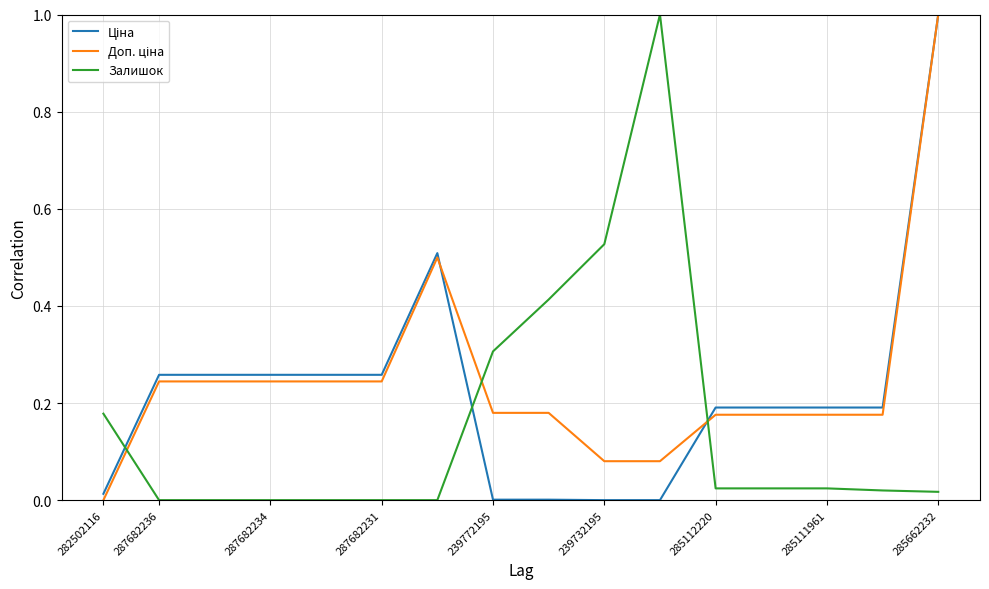

What is the maximum value for Залишок?

1.0